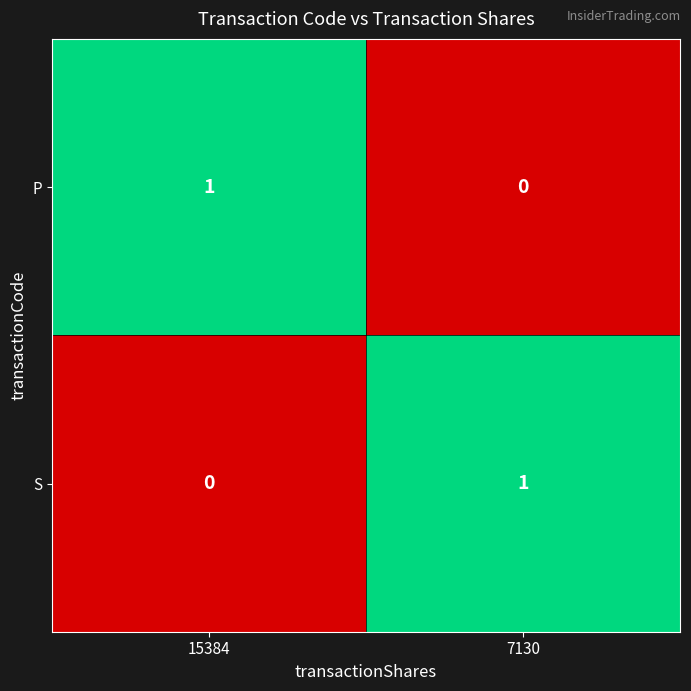

What is the spread (max minus min) of values at 15384?

1